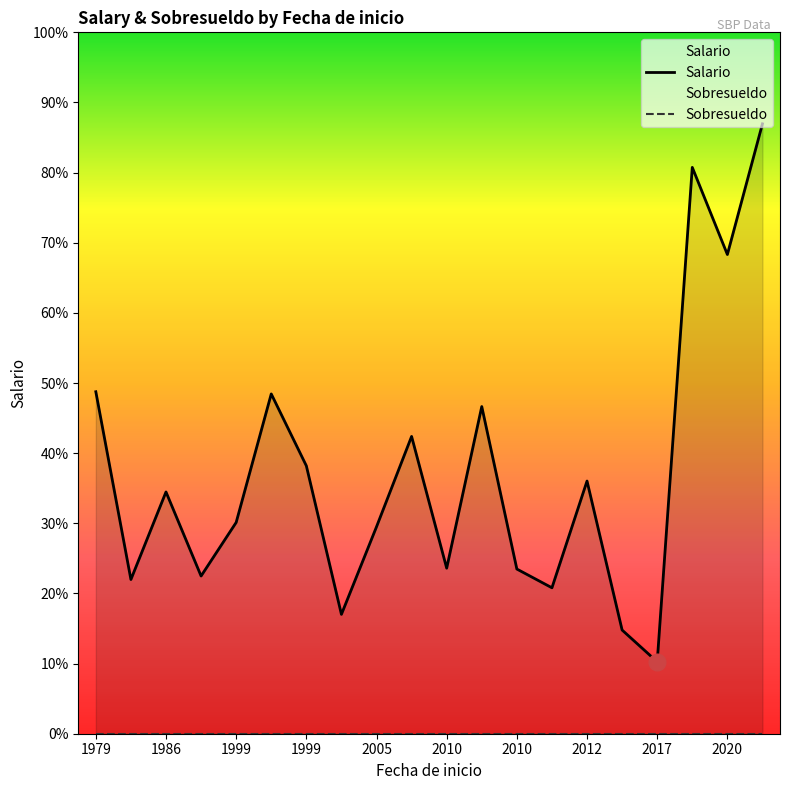

Rank the series by their maximum value, from lowest to highest.

Sobresueldo, Salario